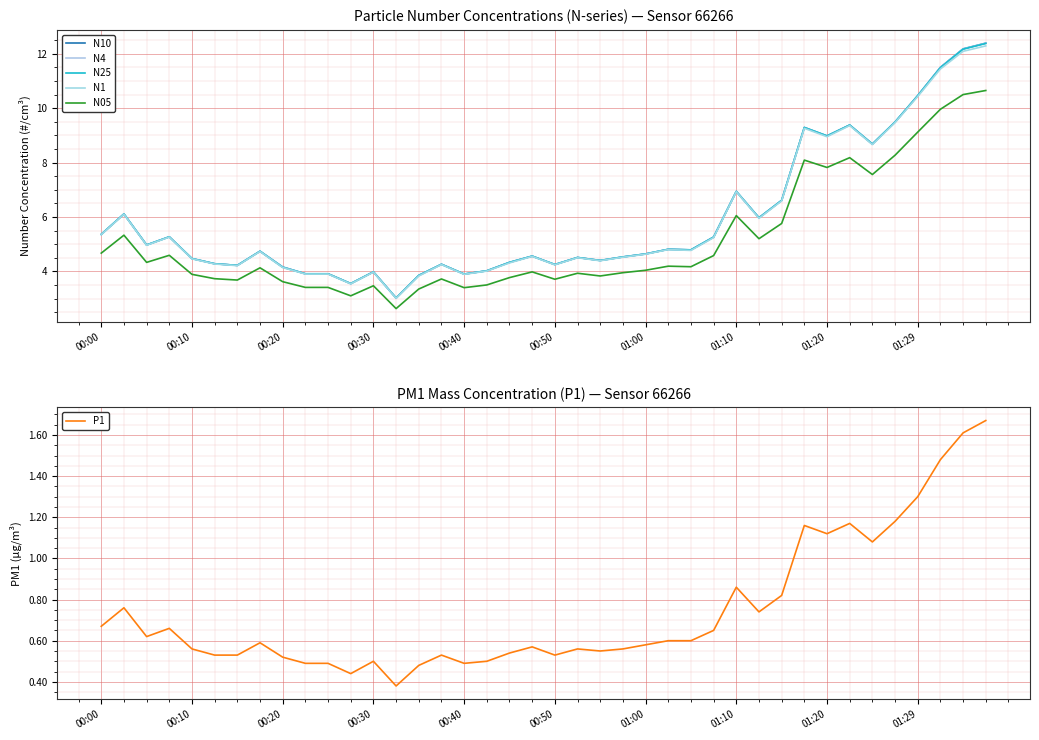

What is the maximum value for N4?

12.4